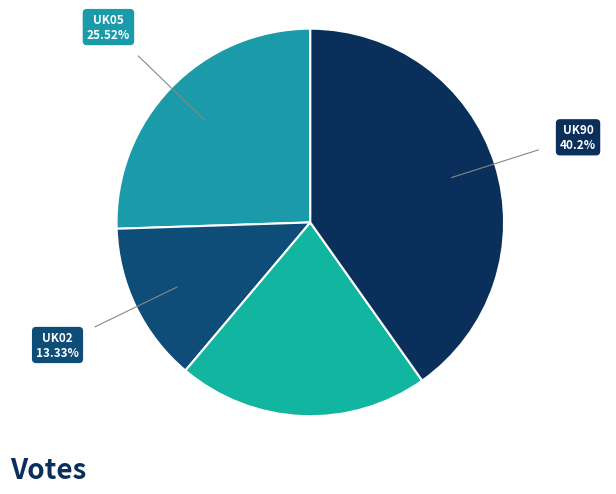

How many segments does this pie chart have?

4